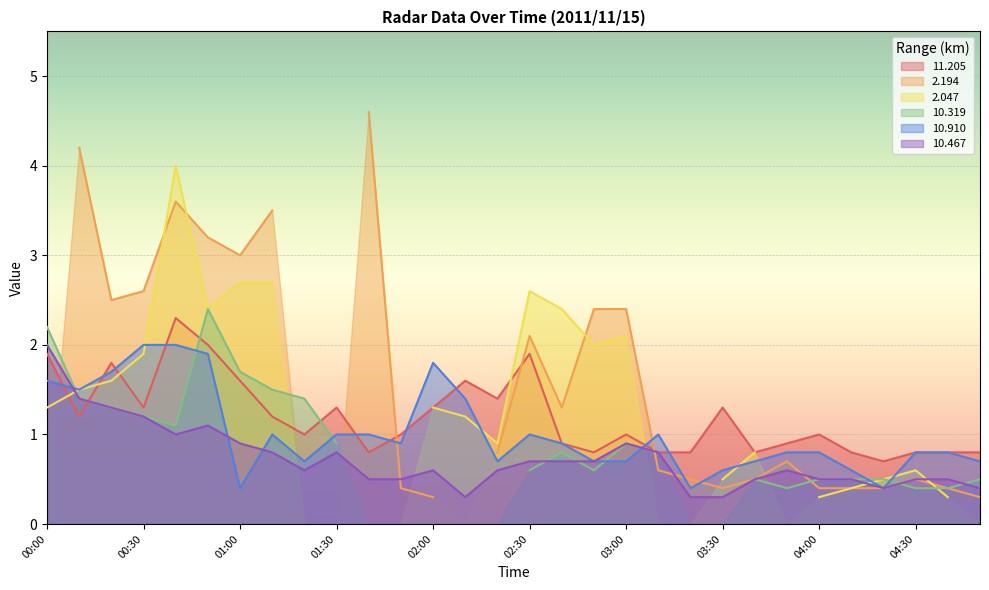

The value of 10.467 at 04:00 is 0.5. True or false?

True